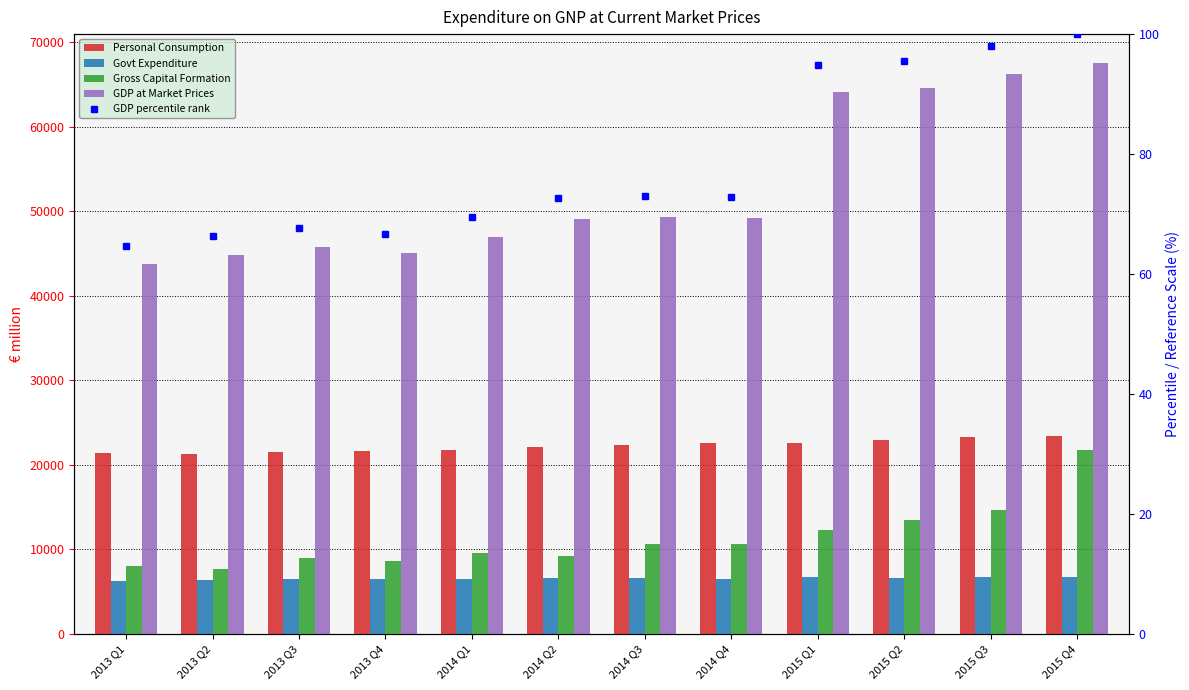

What is the spread (max minus min) of values at 2014 Q4?

49124.0